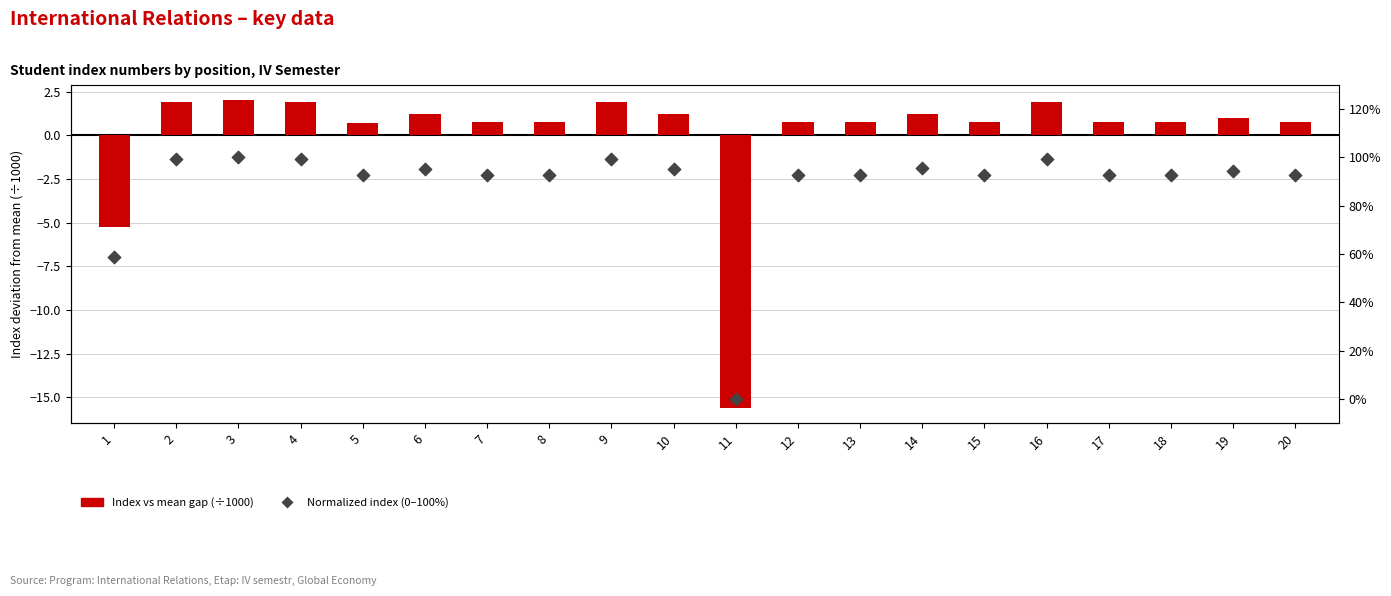

At which category is the sum across all series the highest?

3